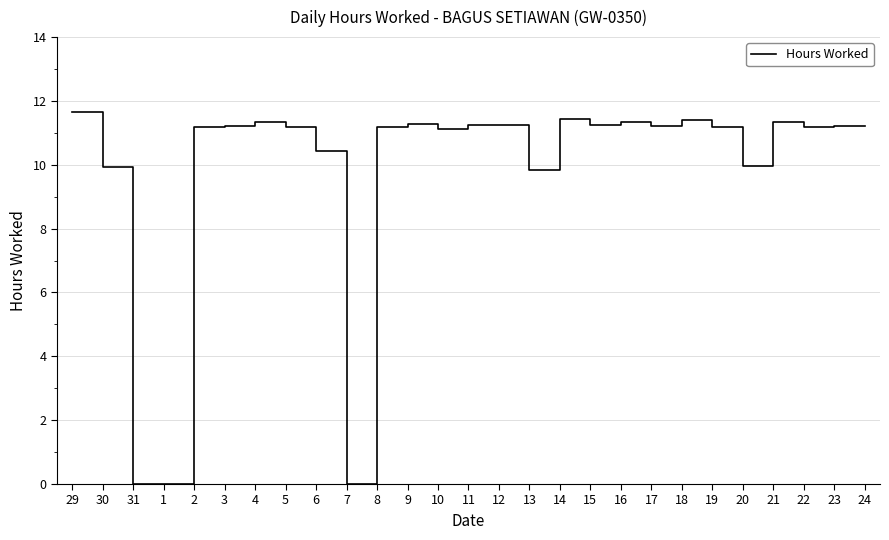

What value does the data have at 23?

11.2